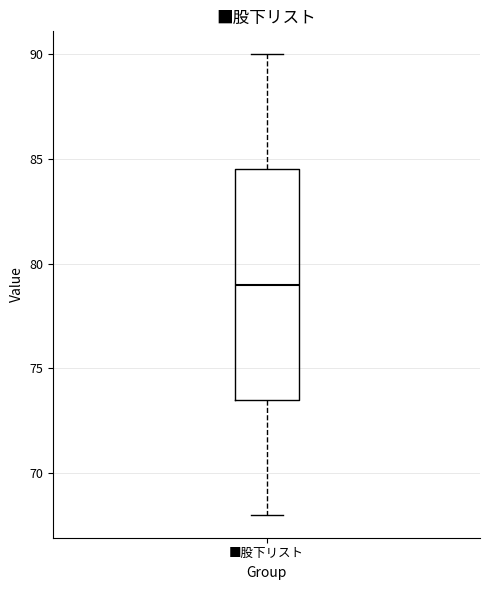

Transcribe this box plot: give where the median line is, the range the box spans, and where the two whiskers end, as read against the y-axis. The values are not printed on the chart, so give them approximately, as read against the axis.

median 79.0, box 73.5 to 84.5, whiskers 68.0 to 90.0